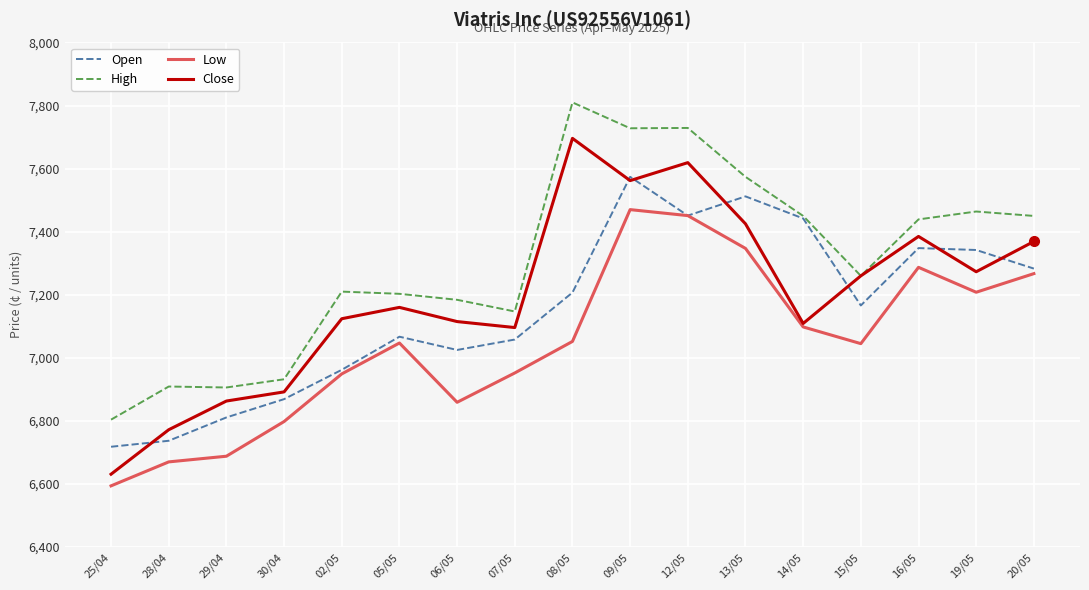

True or false: Low and High cross at least once.

False